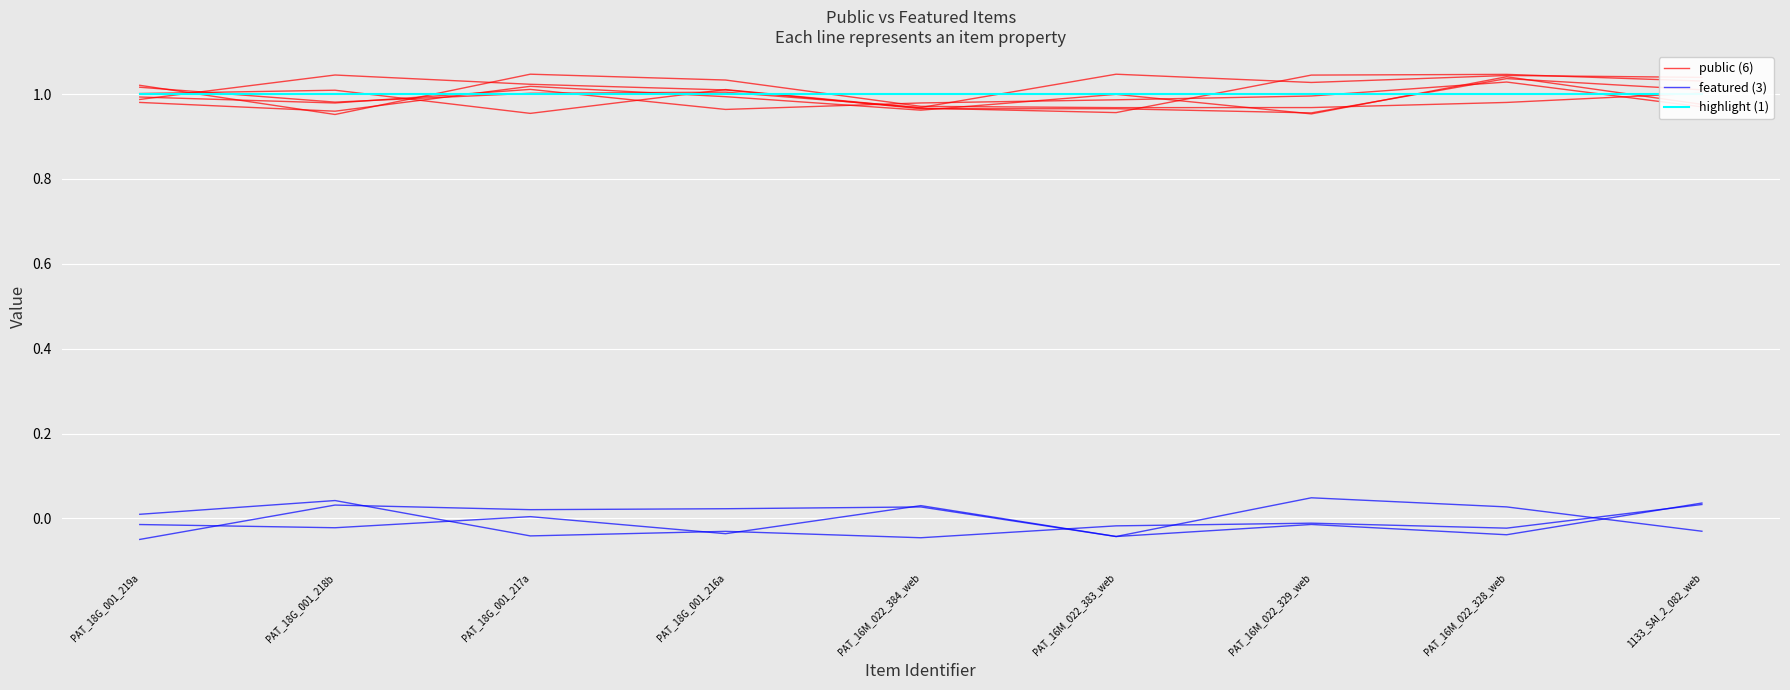

Rank the series by their maximum value, from lowest to highest.

featured (3), highlight (1), public (6)